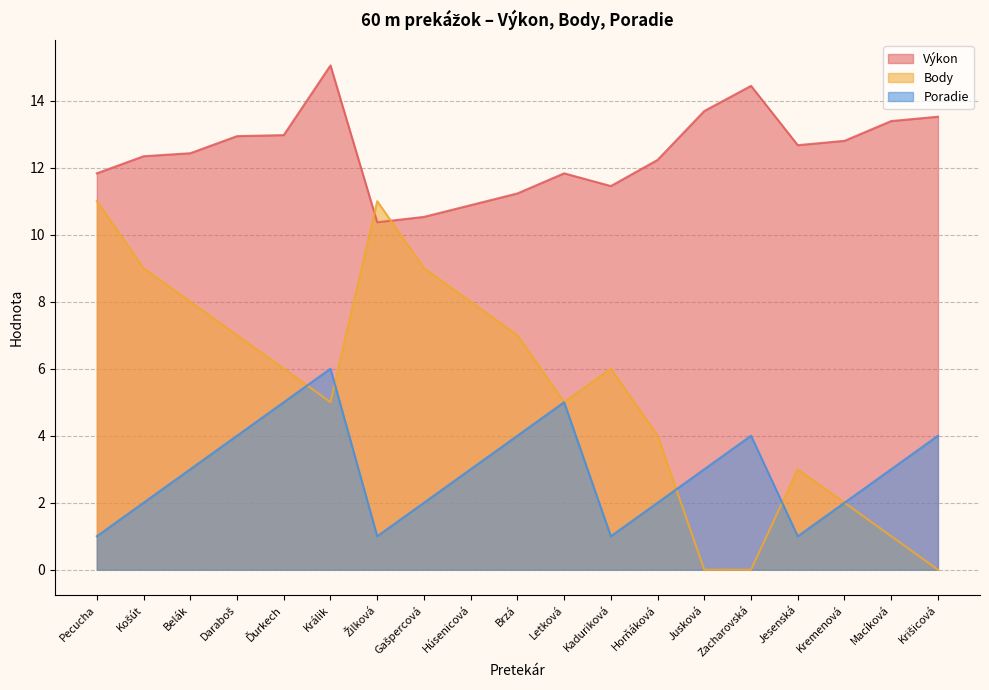

What is the label of the 17th point from the left?

Kremenová